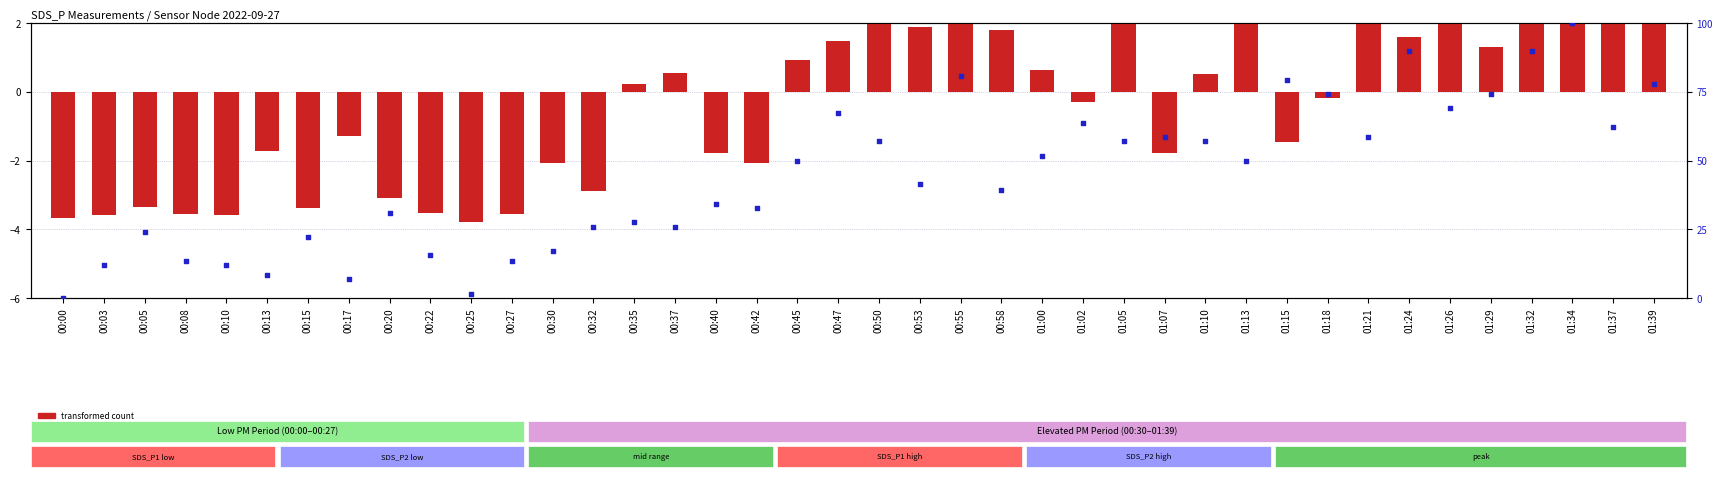

Which series reaches the maximum Y coordinate?

percentile rank within the sample